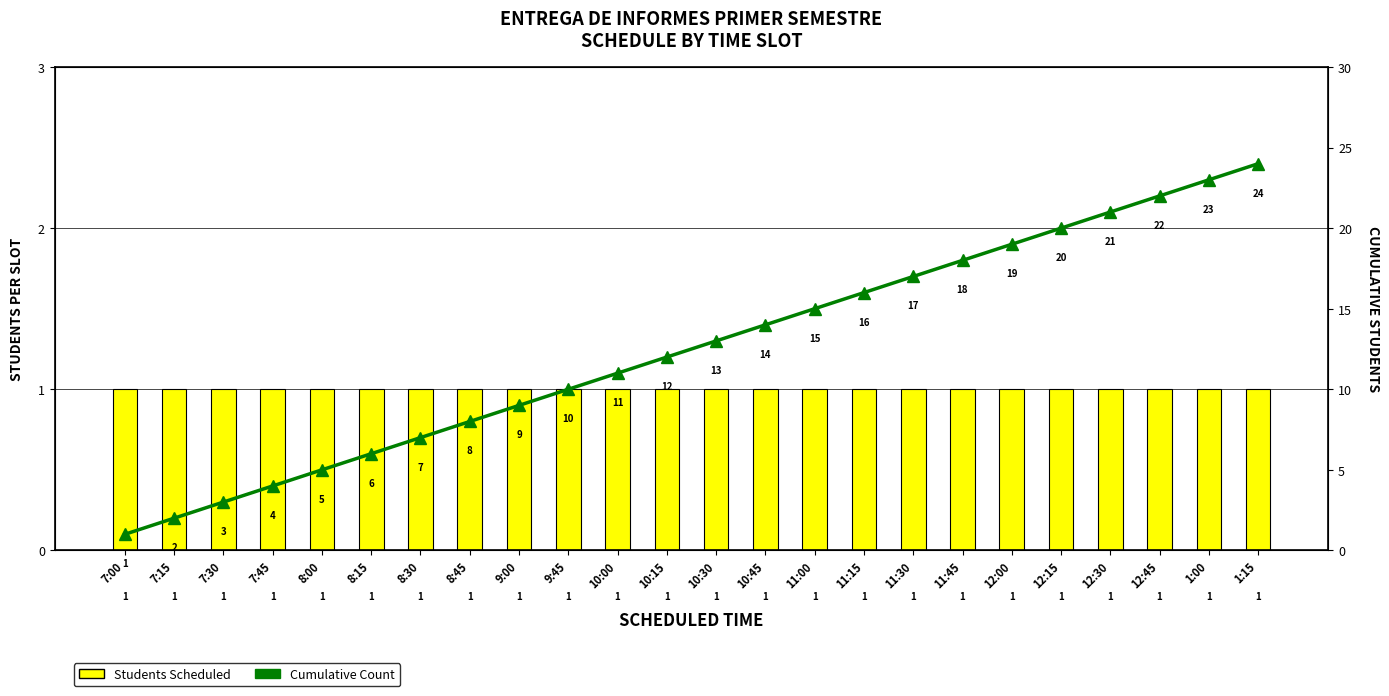

Reading left to right, what are all the values shown in this chart?

Students Scheduled: 7:00=1	7:15=1	7:30=1	7:45=1	8:00=1	8:15=1	8:30=1	8:45=1	9:00=1	9:45=1	10:00=1	10:15=1	10:30=1	10:45=1	11:00=1	11:15=1	11:30=1	11:45=1	12:00=1	12:15=1	12:30=1	12:45=1	1:00=1	1:15=1
Cumulative Count: 7:00=1	7:15=2	7:30=3	7:45=4	8:00=5	8:15=6	8:30=7	8:45=8	9:00=9	9:45=10	10:00=11	10:15=12	10:30=13	10:45=14	11:00=15	11:15=16	11:30=17	11:45=18	12:00=19	12:15=20	12:30=21	12:45=22	1:00=23	1:15=24